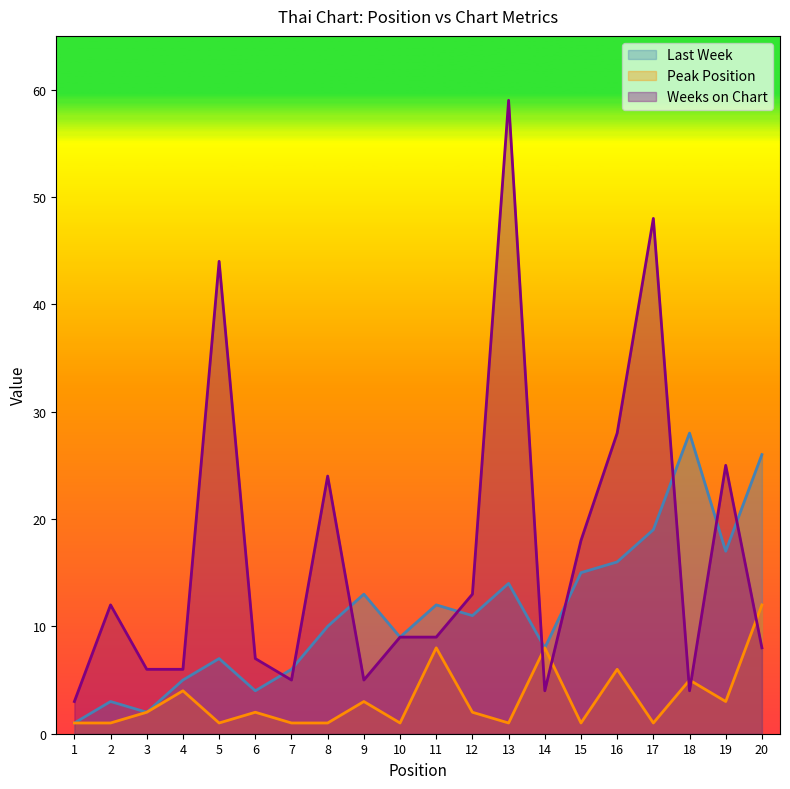

What are all the series names shown in the legend?

Last Week, Peak Position, Weeks on Chart